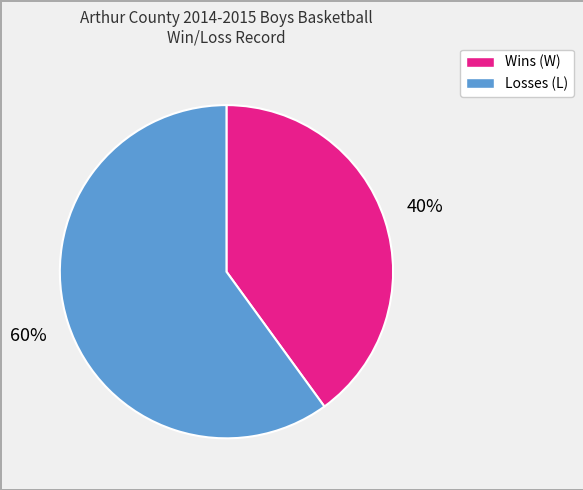

How many slices are in this pie chart?

2